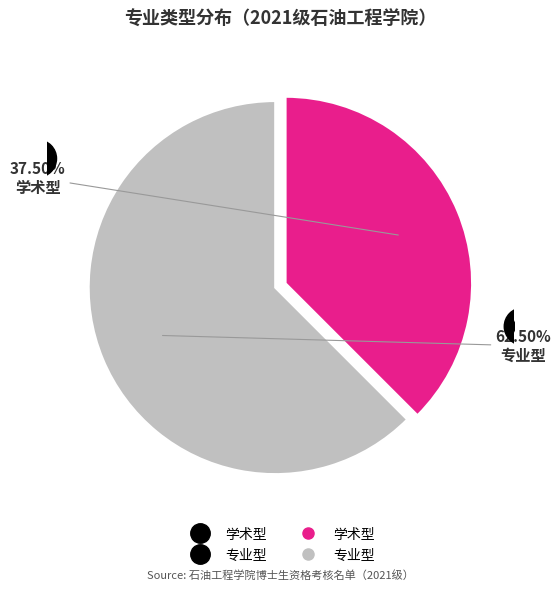

Is there any slice that represents more than half of the pie?

Yes